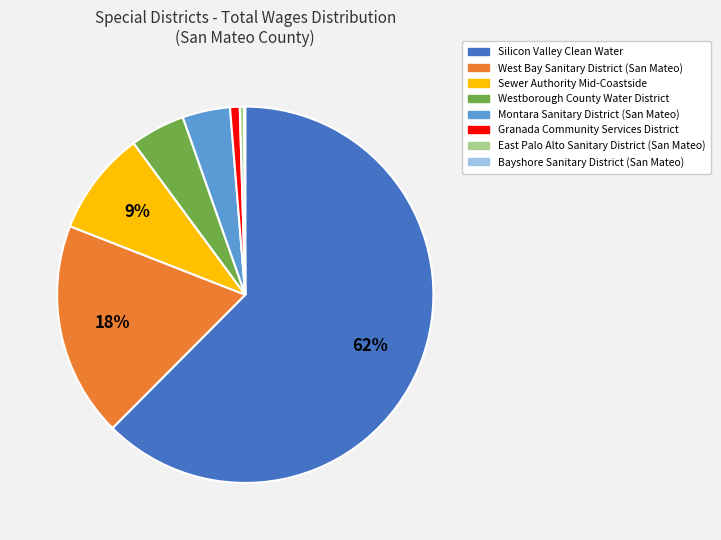

To the nearest percent, what is the average slice percentage?

12%